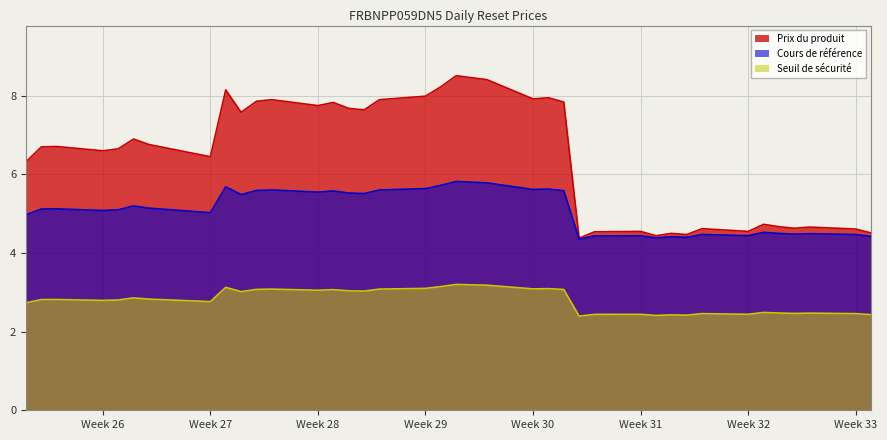

True or false: Seuil de sécurité and Cours de référence intersect in this chart.

False